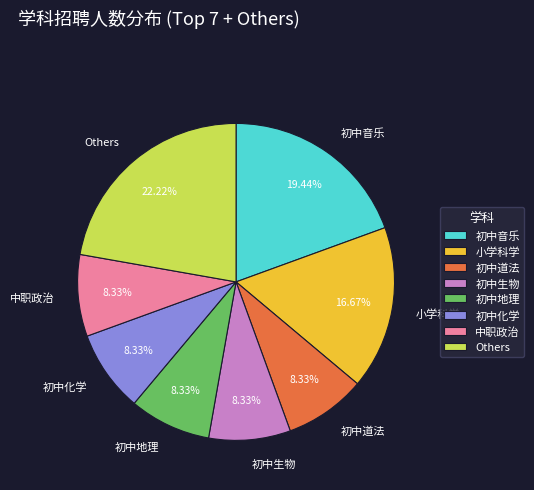

Does 初中音乐 account for over 50% of the chart?

No